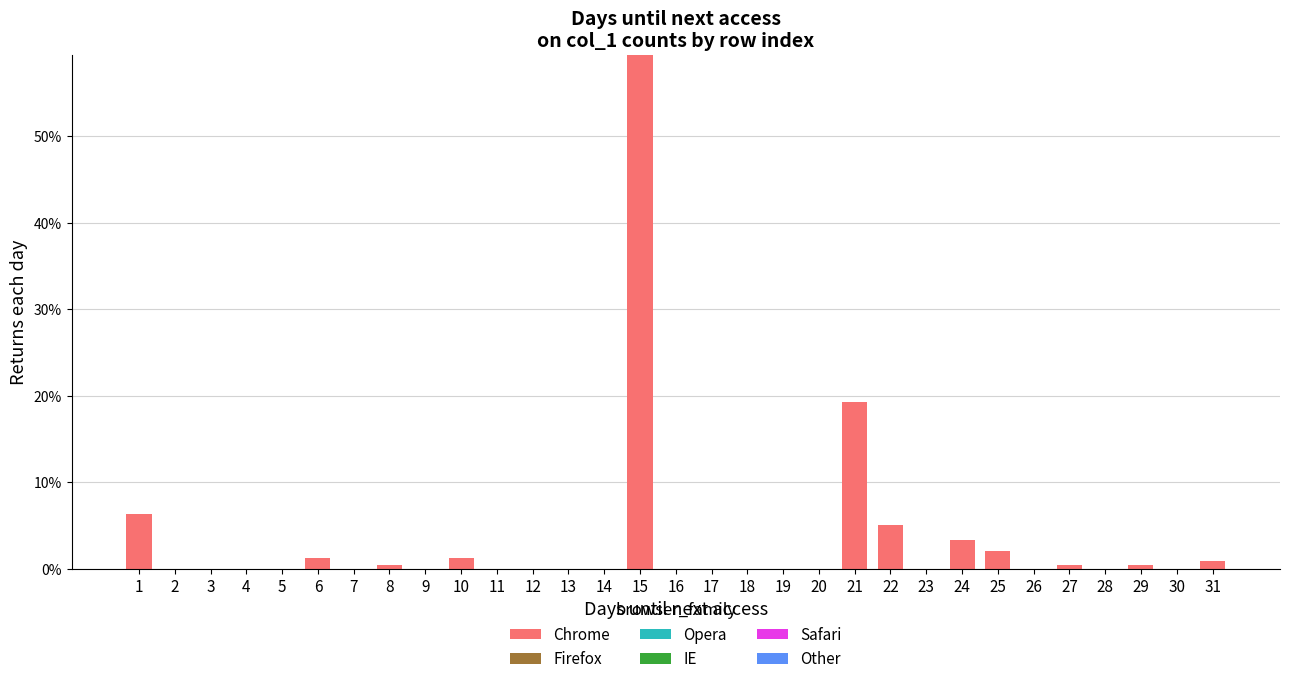

What is the sum of all values?

100.0